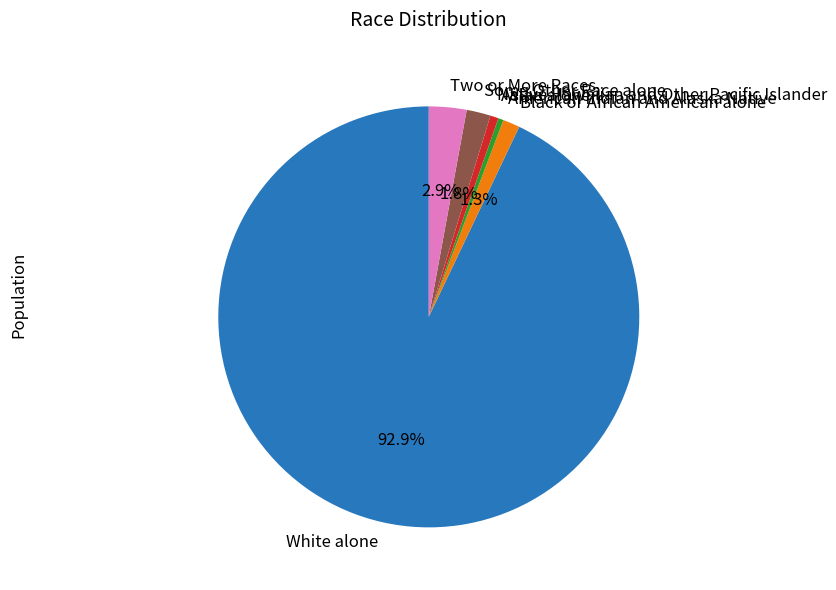

The Asian alone slice represents 1% of the pie. True or false?

True